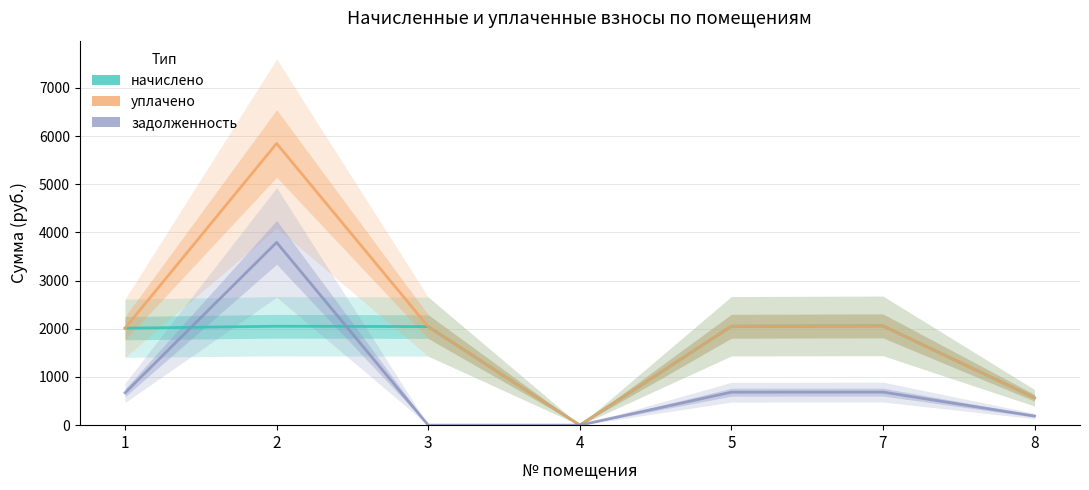

True or false: уплачено and начислено intersect in this chart.

False